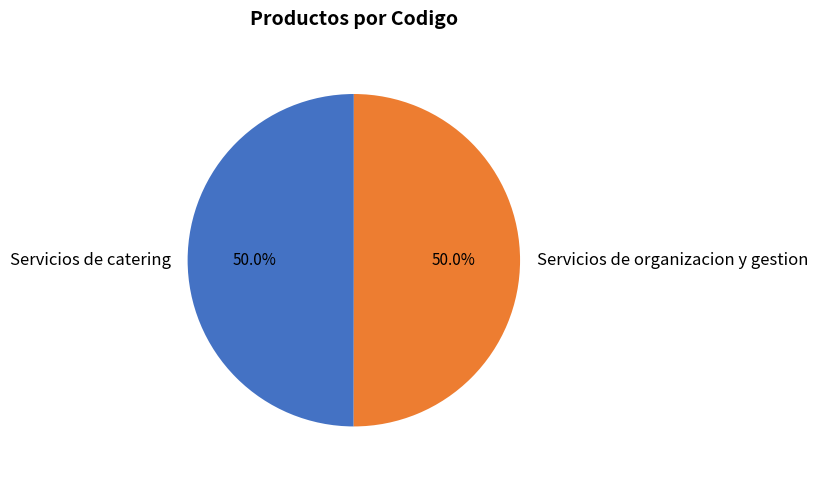

What is the ratio of the value at Servicios de organizacion y gestion to the value at Servicios de catering?

1.0